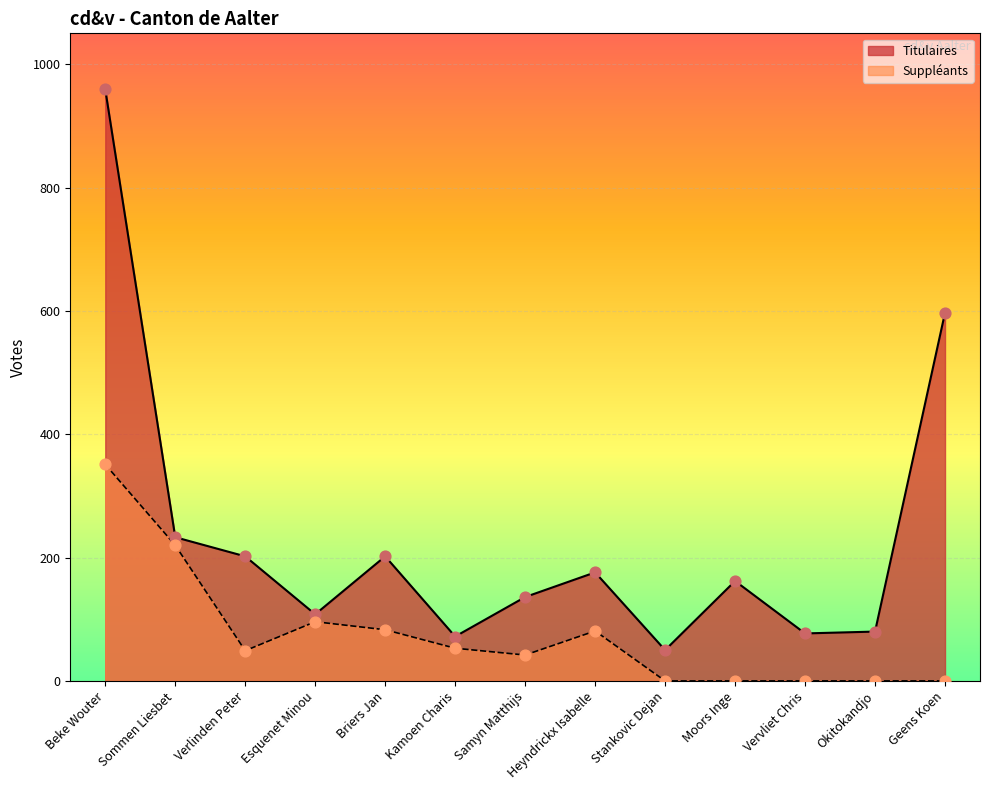

At how many categories does at least one series exceed 478?

2